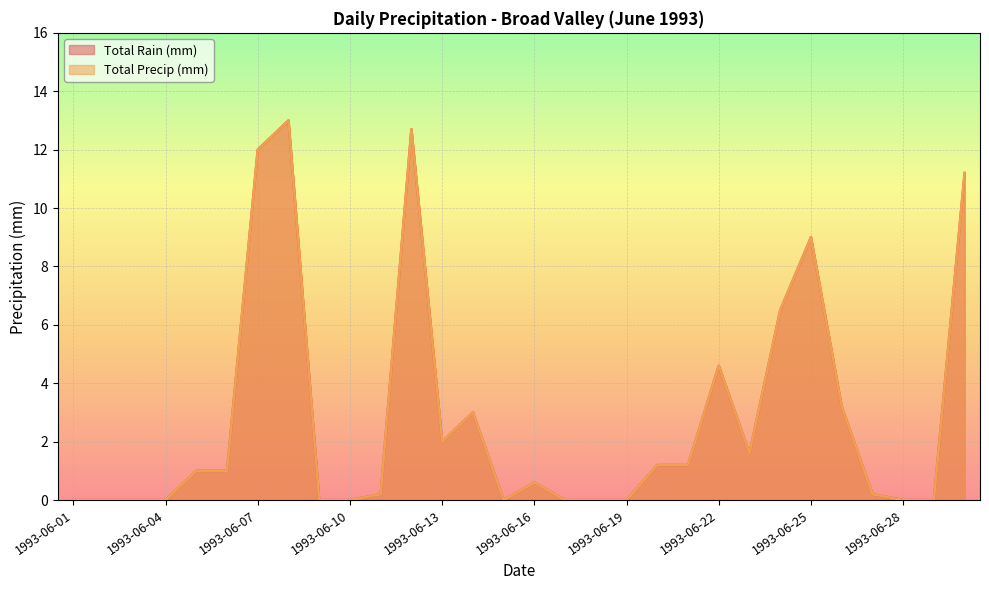

Rank the series by their maximum value, from lowest to highest.

Total Rain (mm), Total Precip (mm)